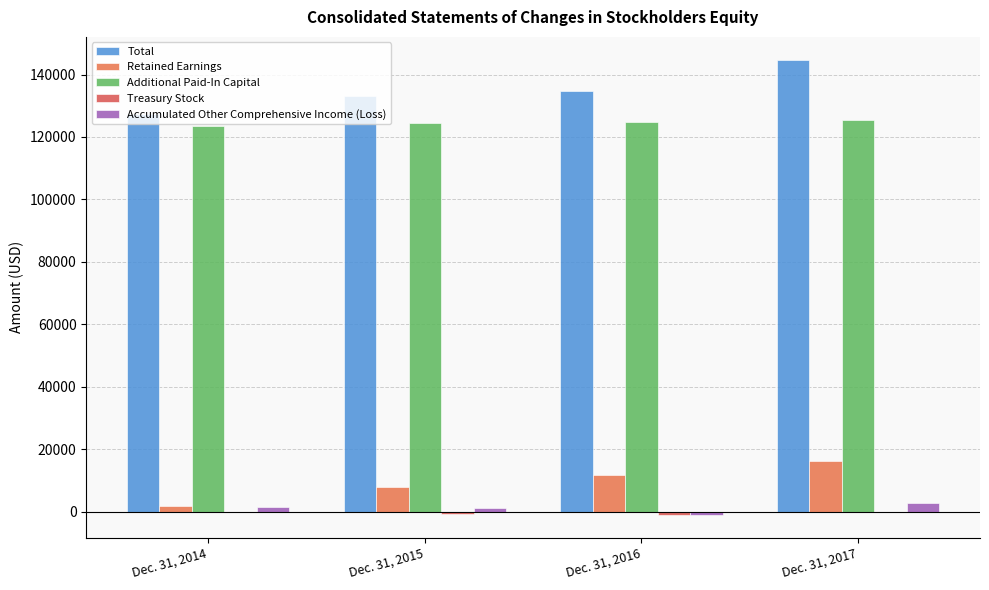

Does the chart contain stacked bars?

No